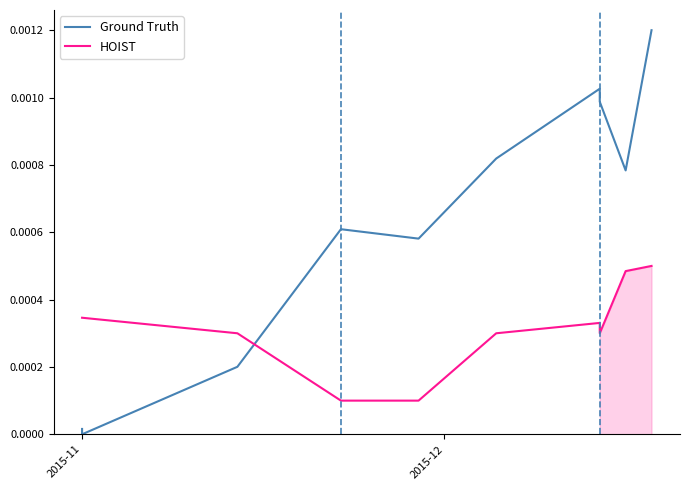

What are all the series names shown in the legend?

Ground Truth, HOIST